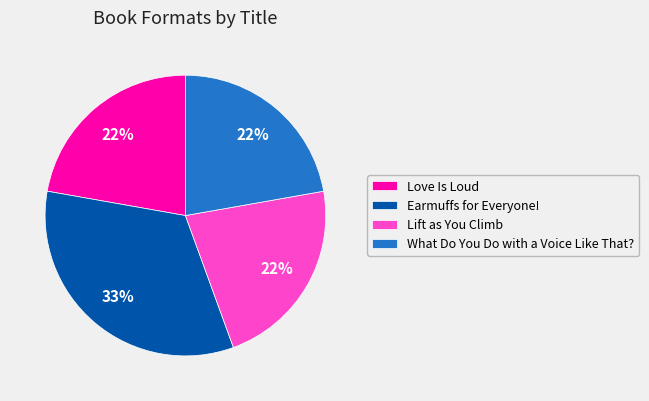

Which slice is the largest?

Earmuffs for Everyone!